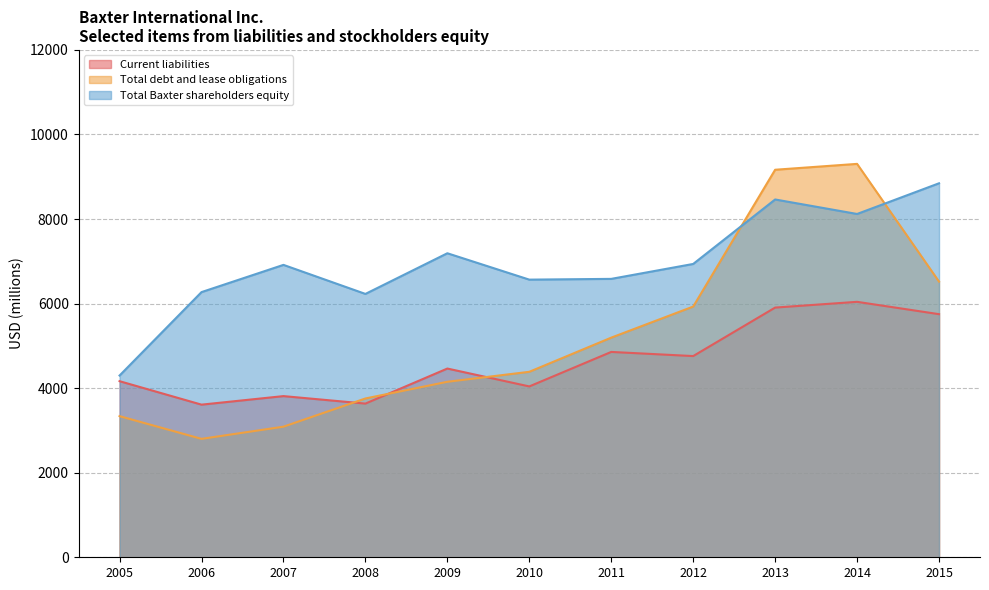

At which label does Total Baxter shareholders equity reach its minimum?

2005